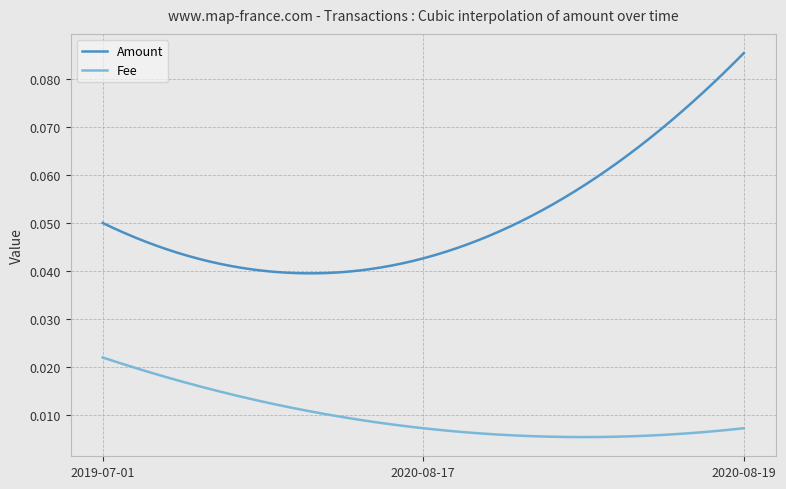

Which series has the widest spread of values?

Amount